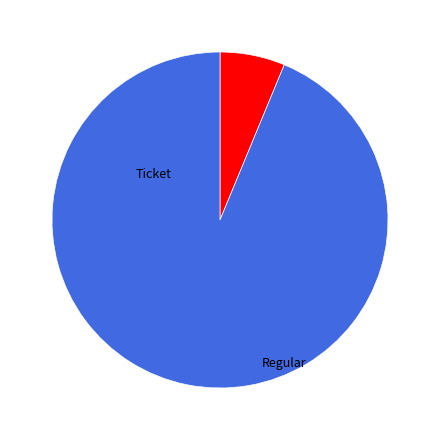

Is there any slice that represents more than half of the pie?

Yes